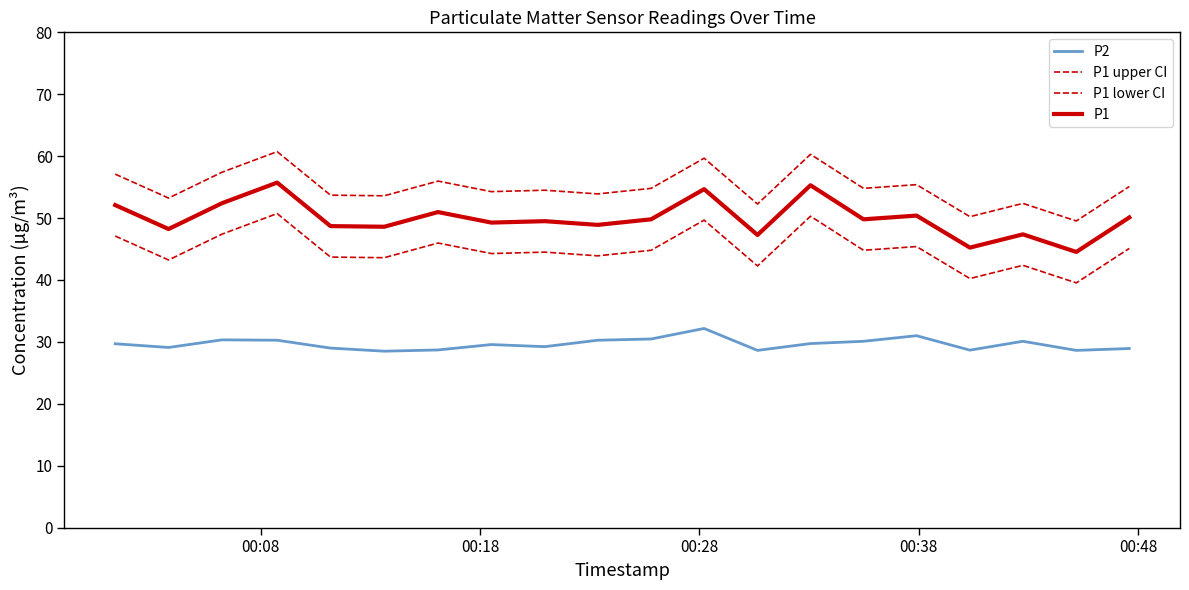

Is this an area chart (filled region under the line)?

No